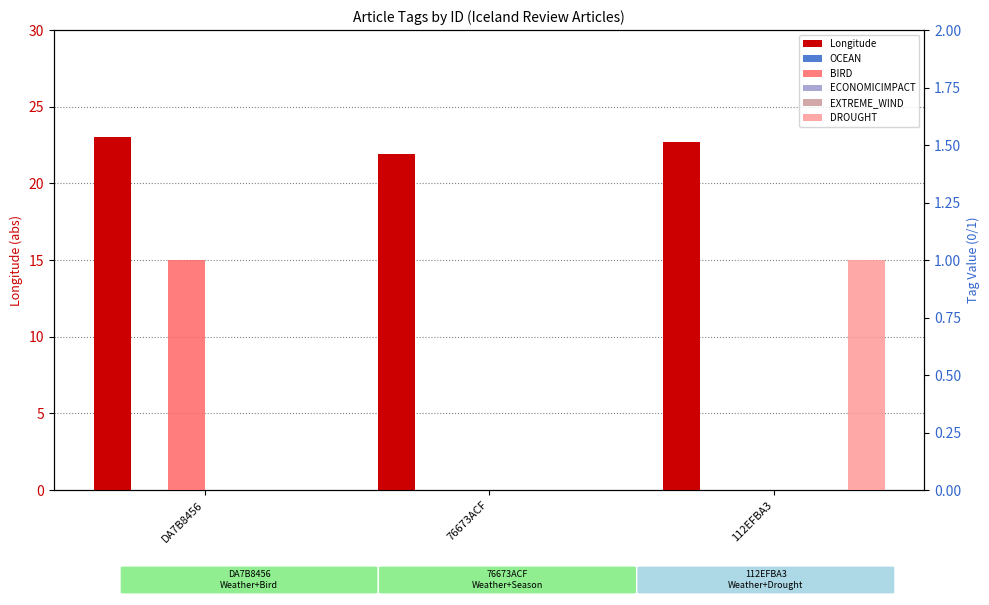

Rank the series at 76673ACF from highest to lowest value.

Longitude, OCEAN, BIRD, ECONOMICIMPACT, EXTREME_WIND, DROUGHT